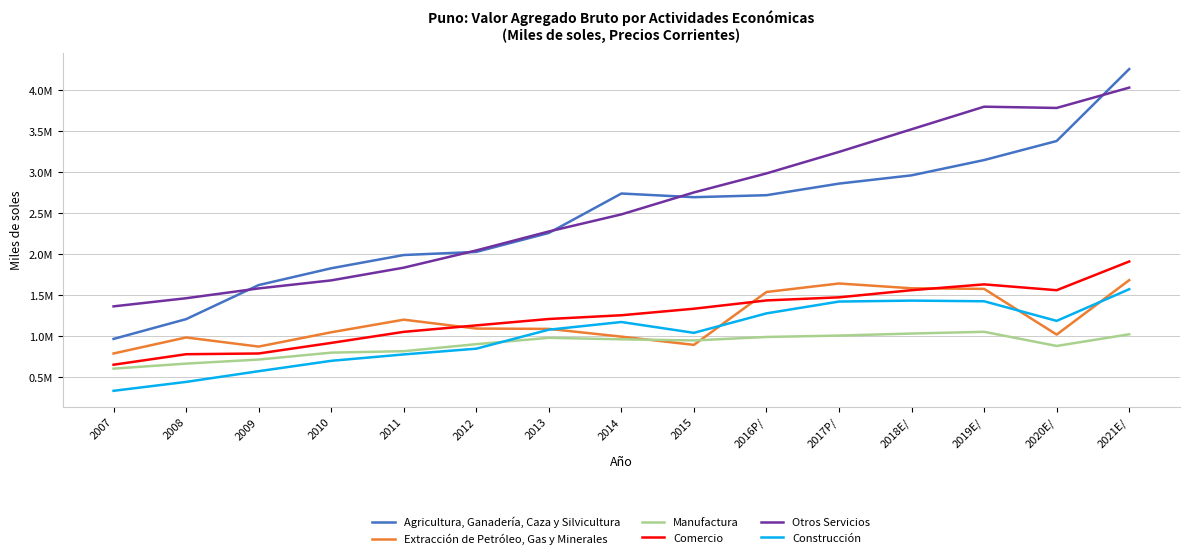

Does the chart display data point markers on the line(s)?

No